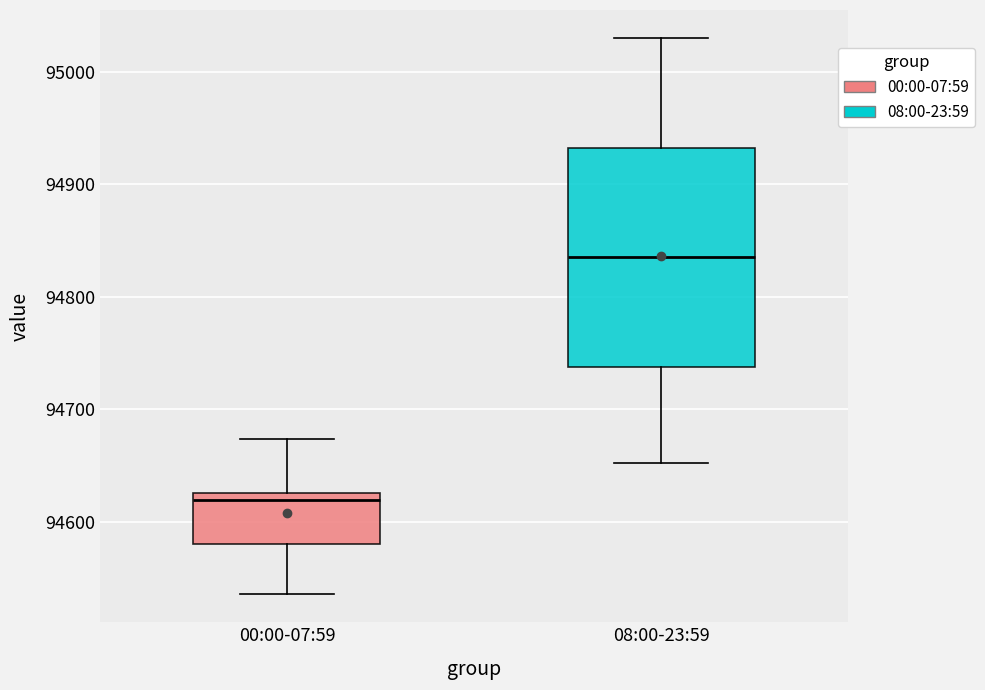

Where does the upper whisker of the box for 08:00-23:59 end on the y-axis? The values are not printed on the chart, so give them approximately, as read against the axis.

95030